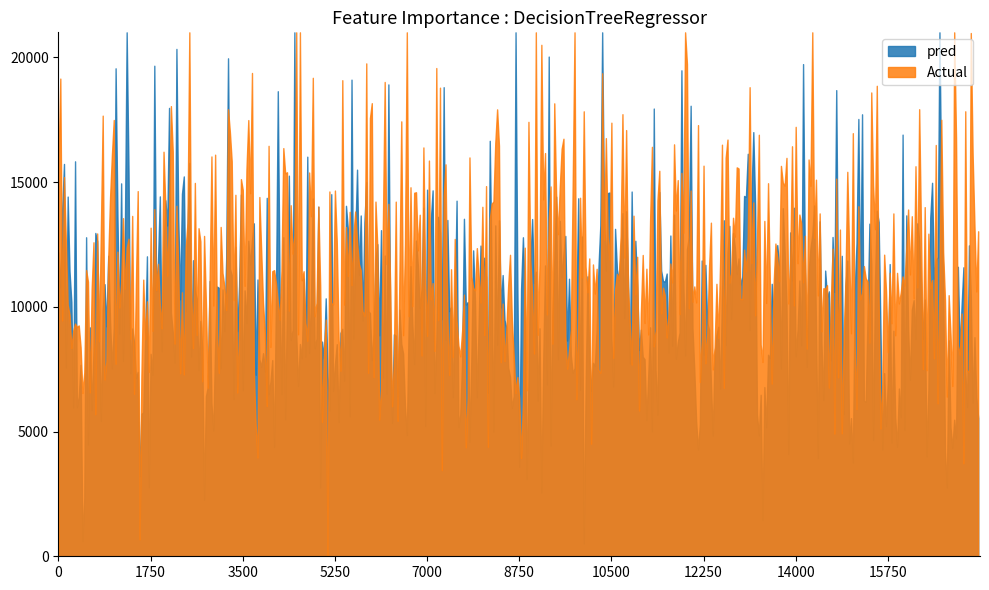

Which category has the lowest value across all series?

13